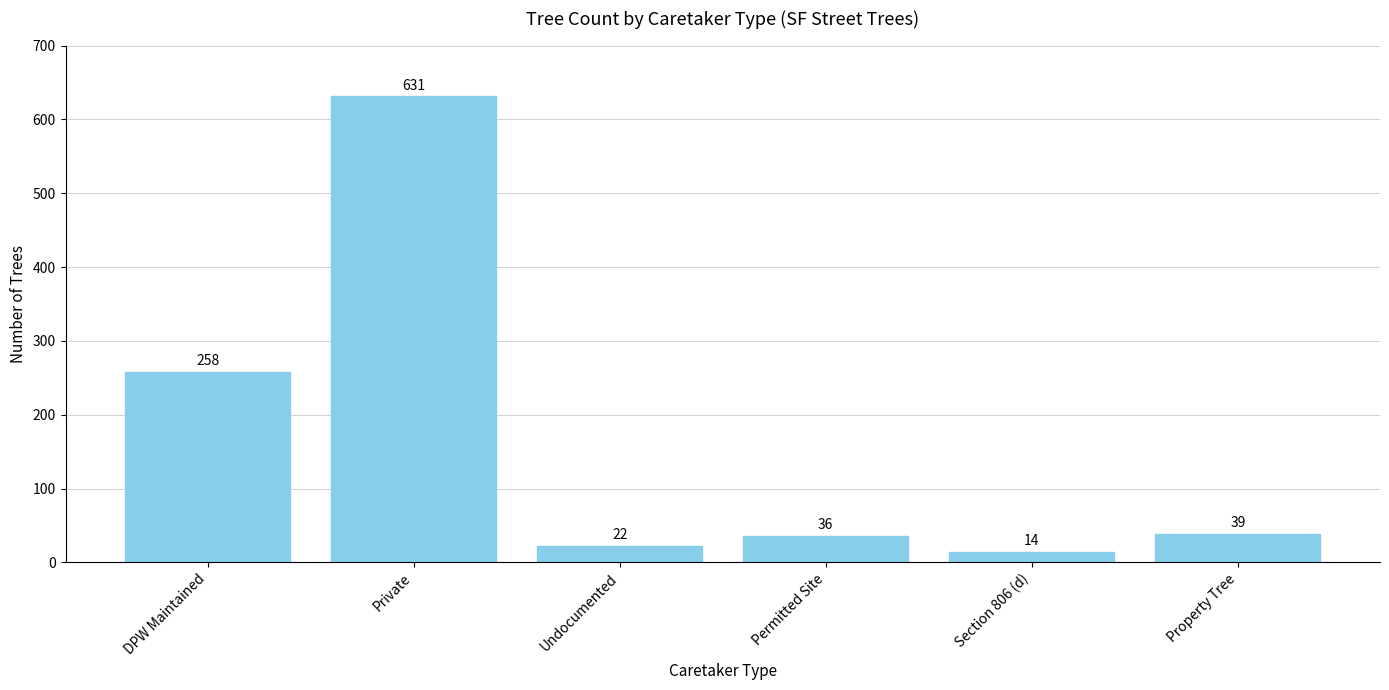

Between Permitted Site and Property Tree, which is larger?

Property Tree